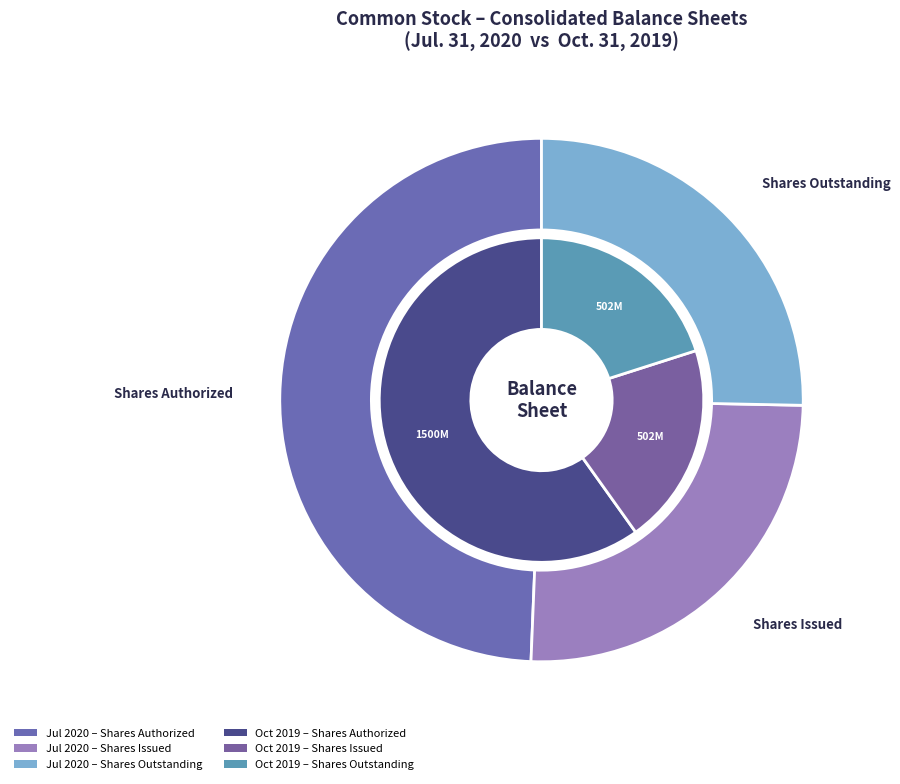

Is it true that 2 is 20% of the pie?

True